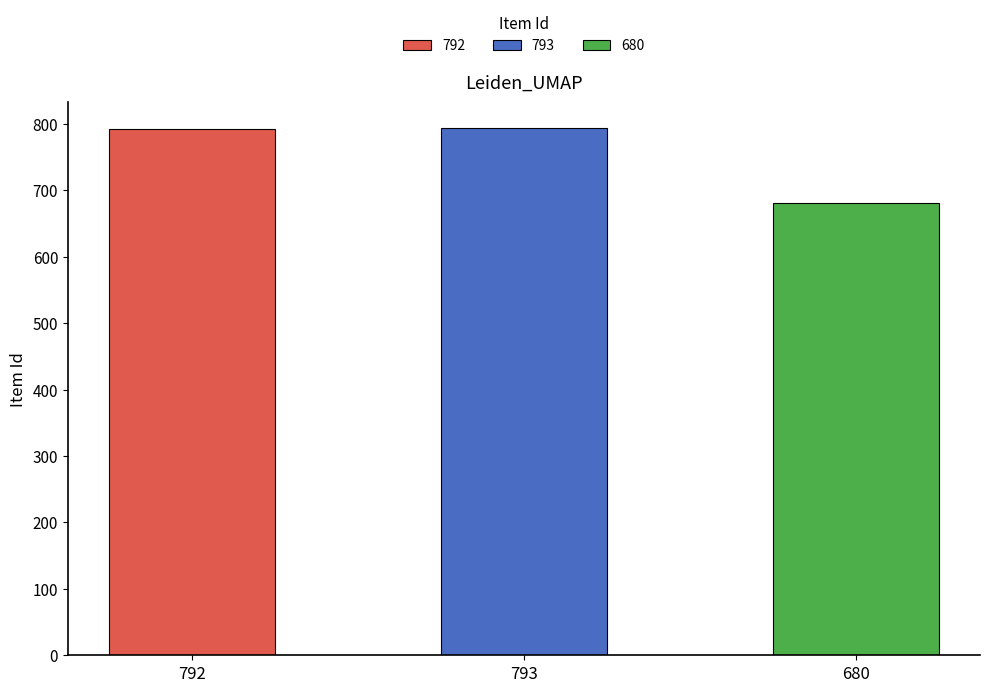

Read the value at 793.

793